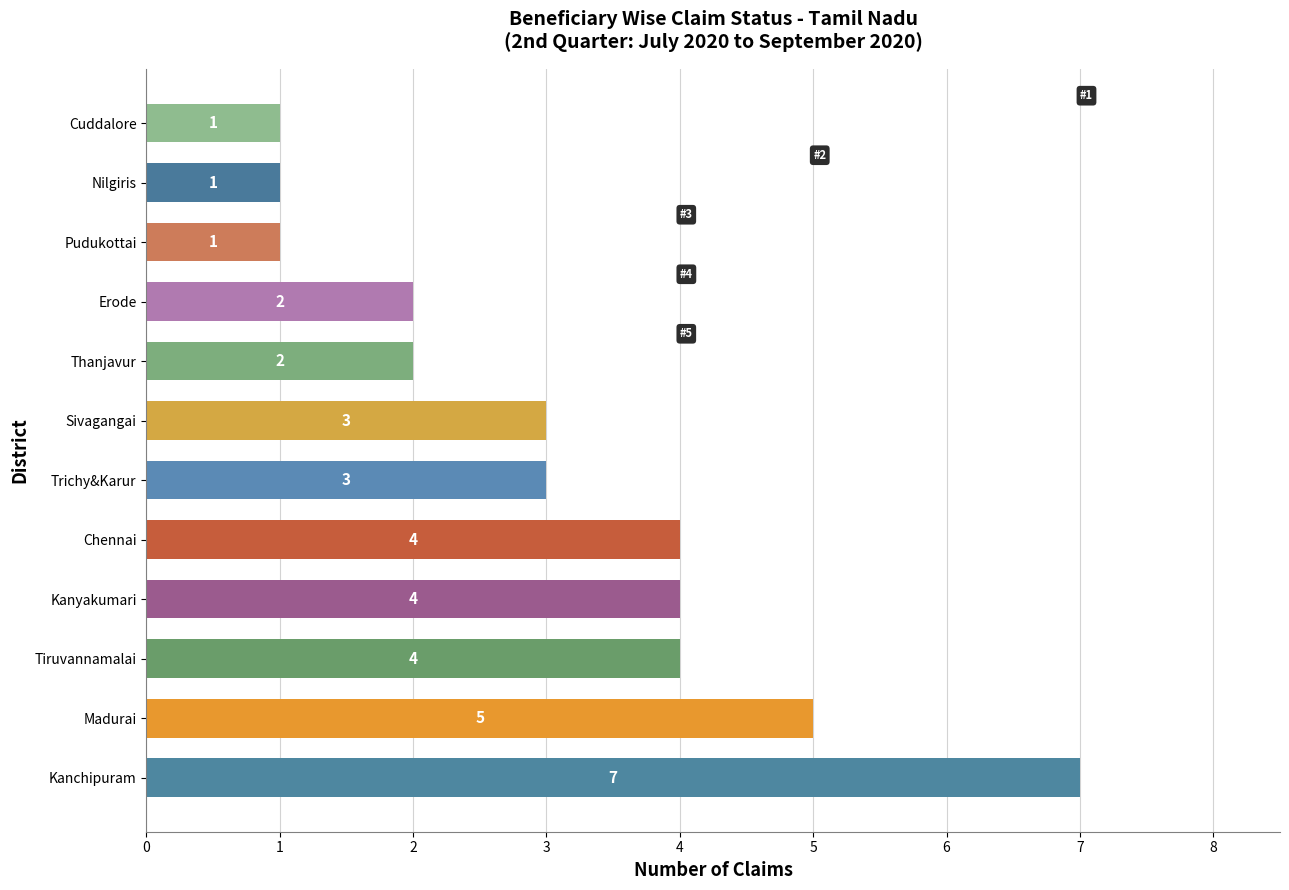

True or false: the data shows 4 at Sivagangai.

False